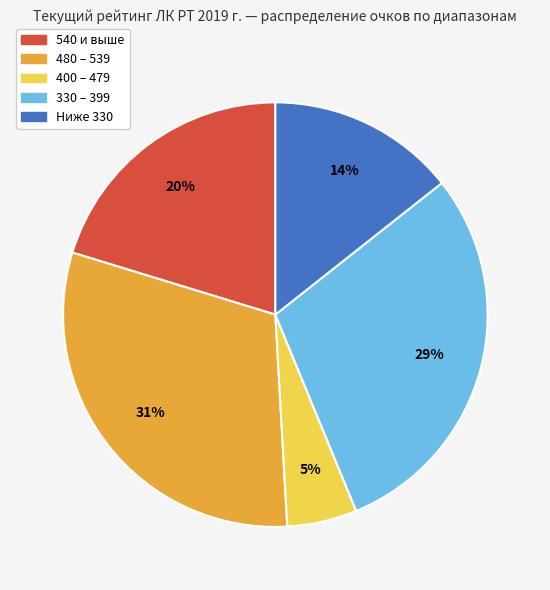

Is there any slice that represents more than half of the pie?

No